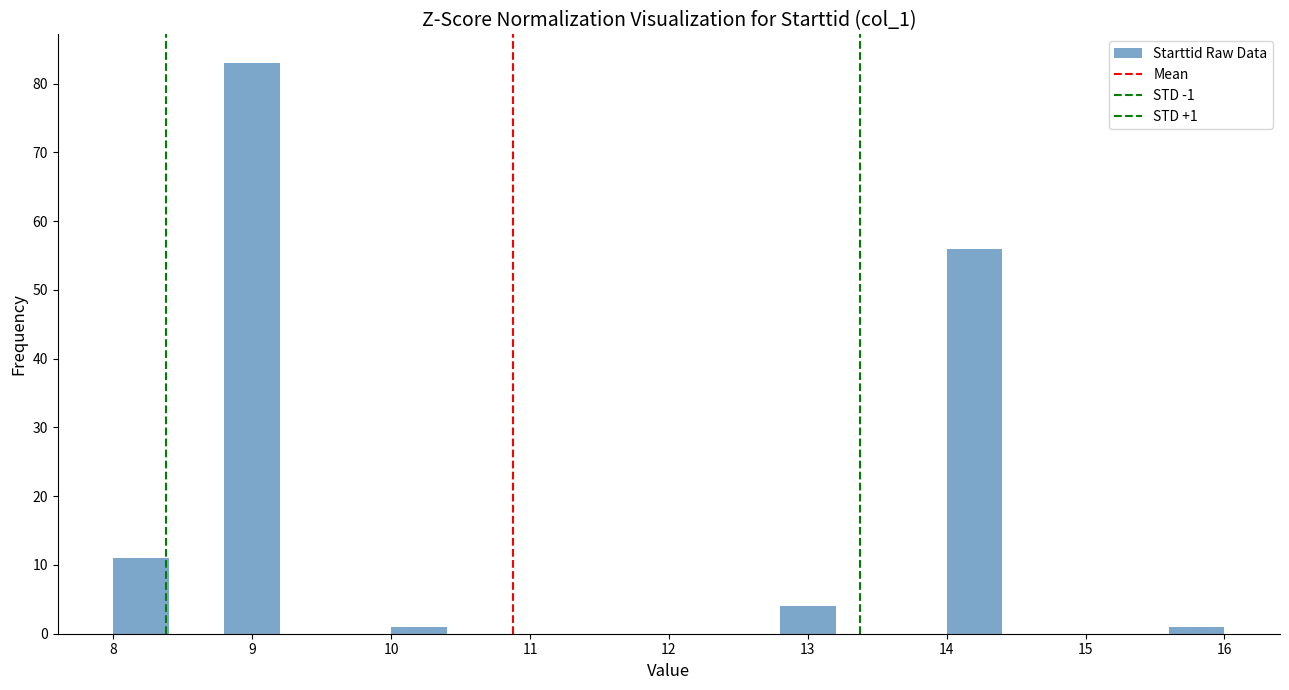

Which range on the x-axis has the tallest bar?

8.8 to 9.2